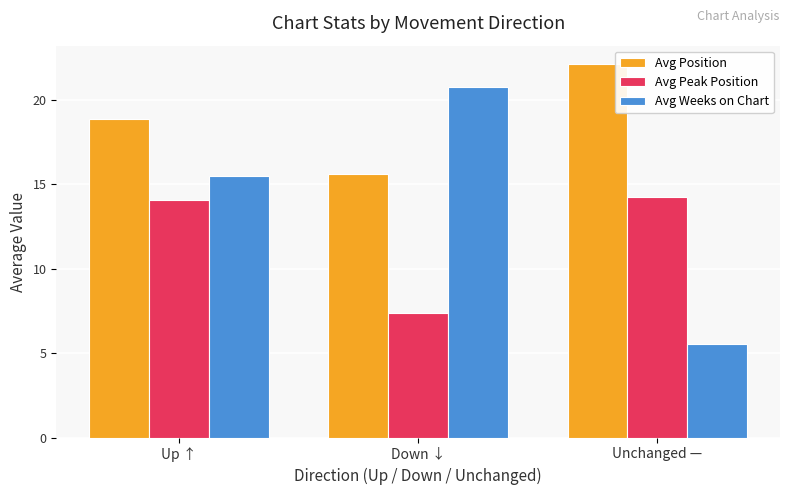

Rank the categories by Avg Weeks on Chart value from lowest to highest.

Unchanged —, Up ↑, Down ↓